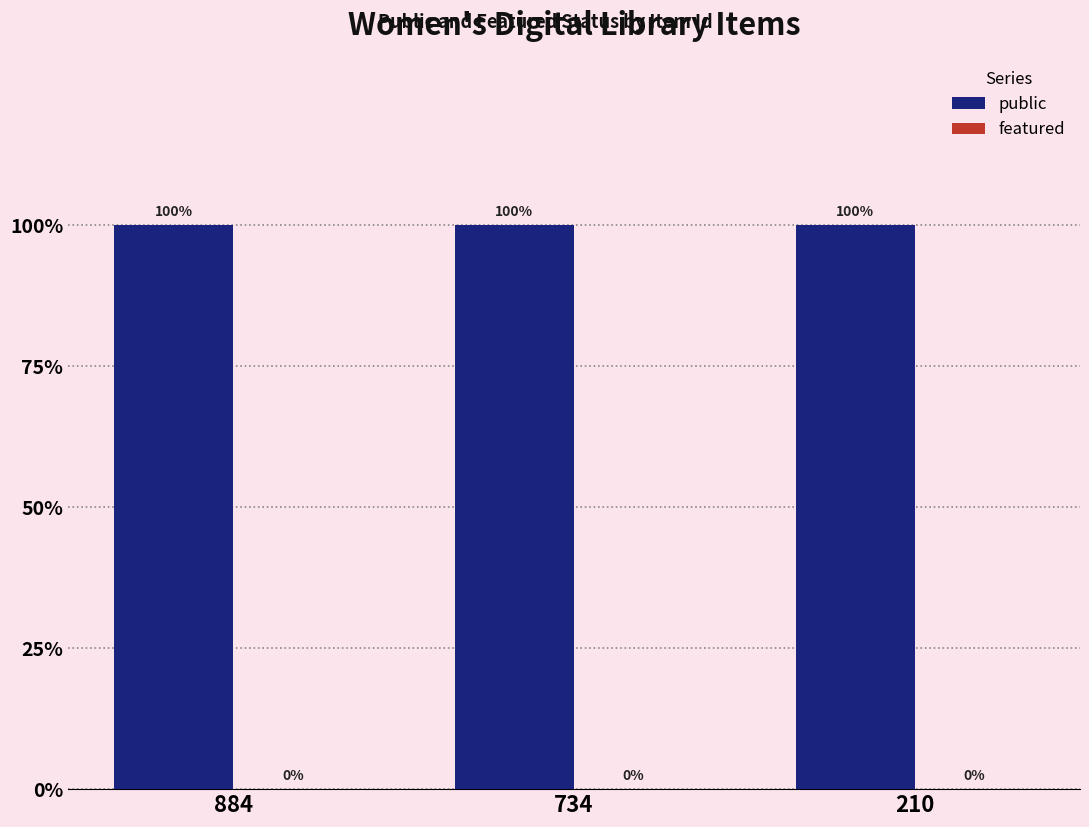

What is the maximum value shown in the chart?

1